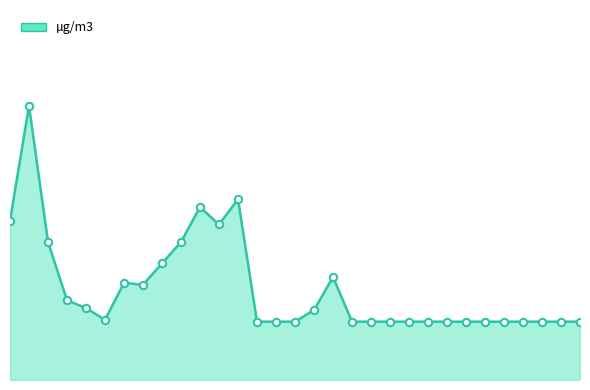

Does the chart have visible grid lines?

No